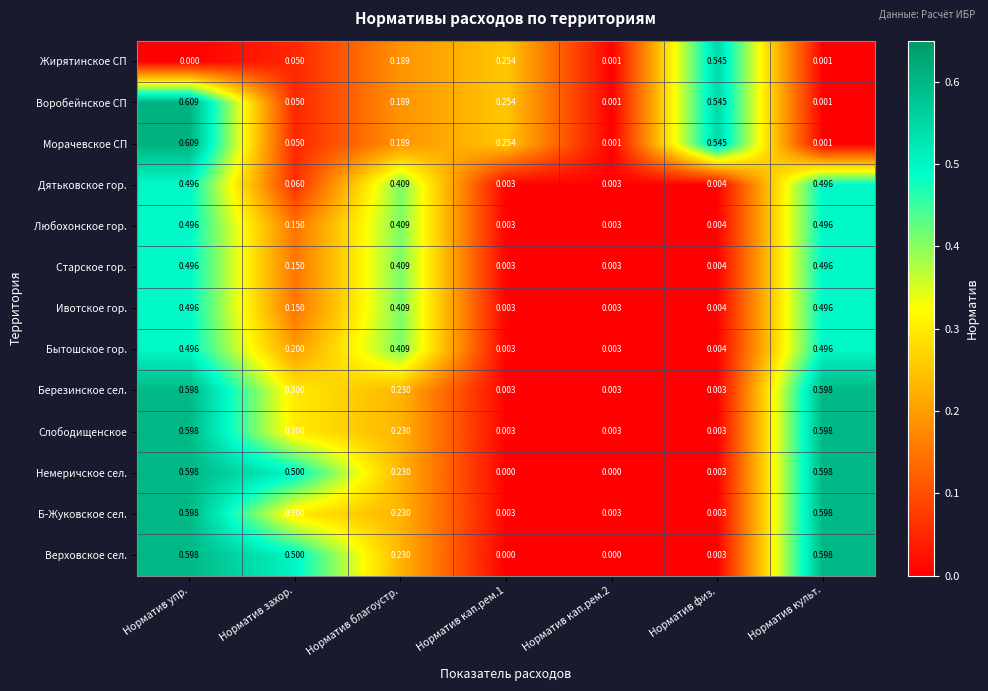

At which category does the chart reach its peak across all series?

Норматив упр.